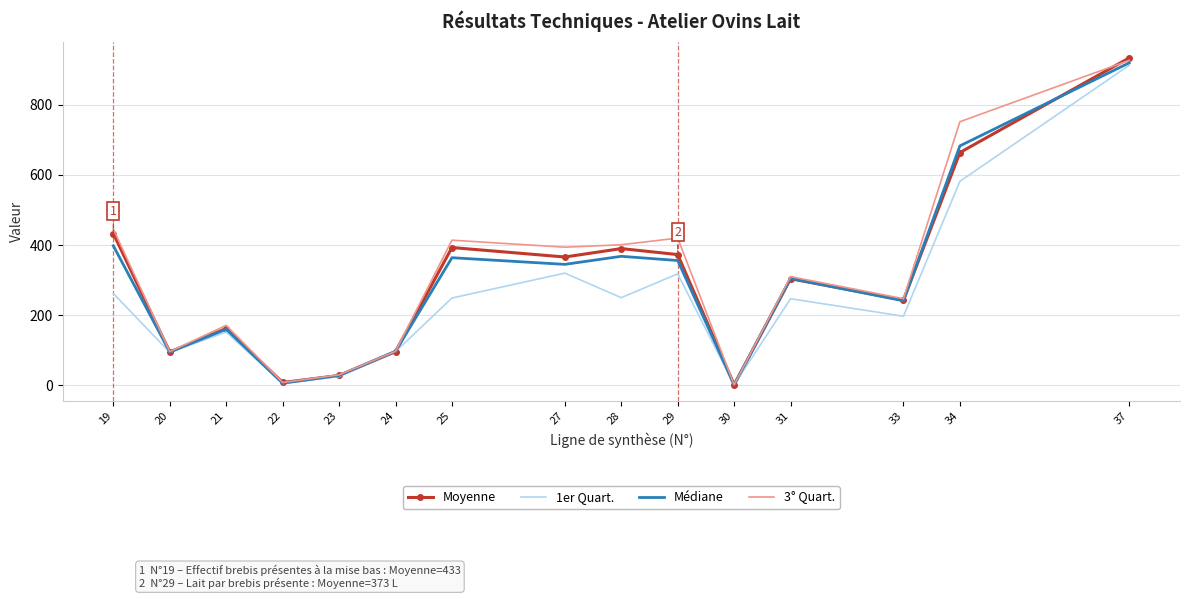

Which label corresponds to the largest value in the chart?

37